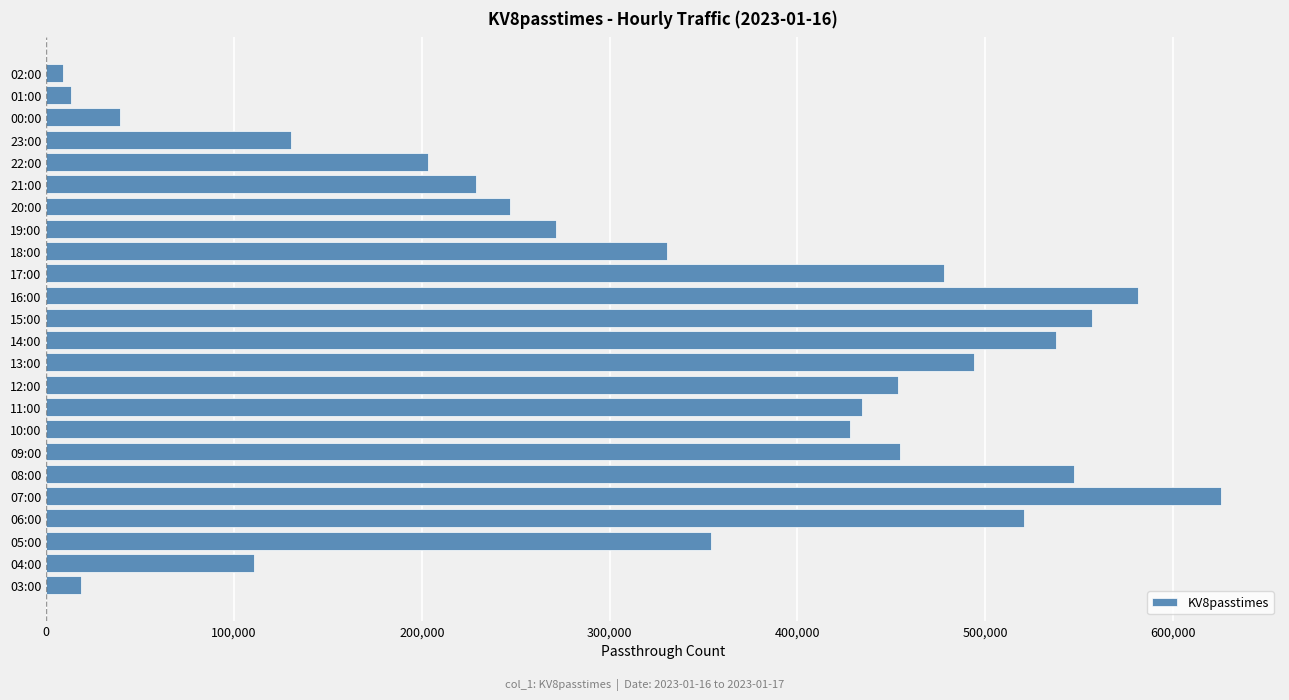

What is the ratio of the value at 16:00 to the value at 17:00?

1.2